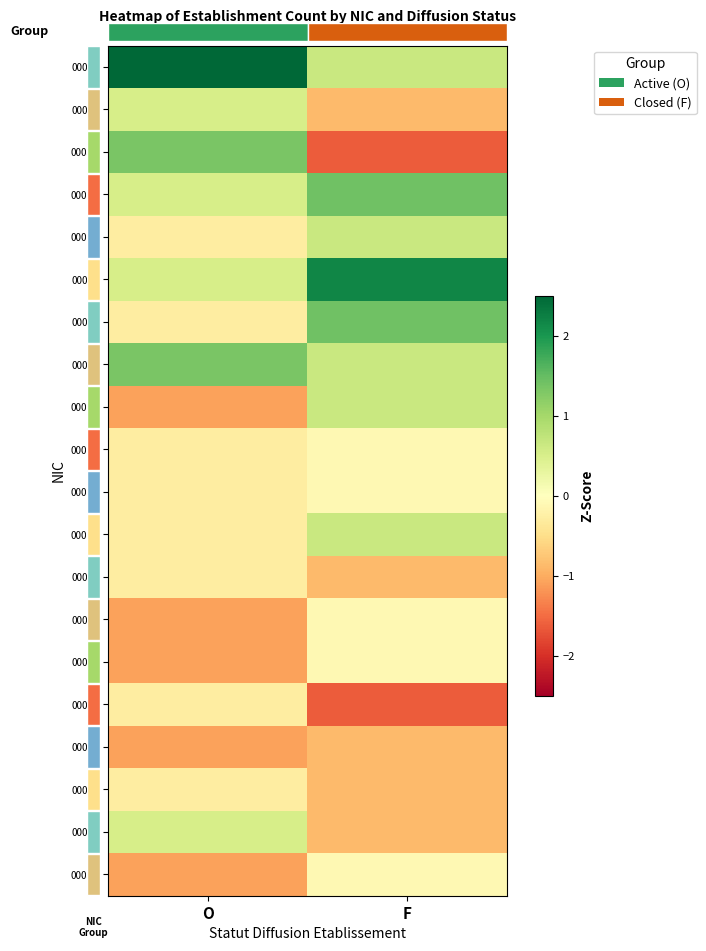

What is the sum of the 00025 values at F and O?

-0.3